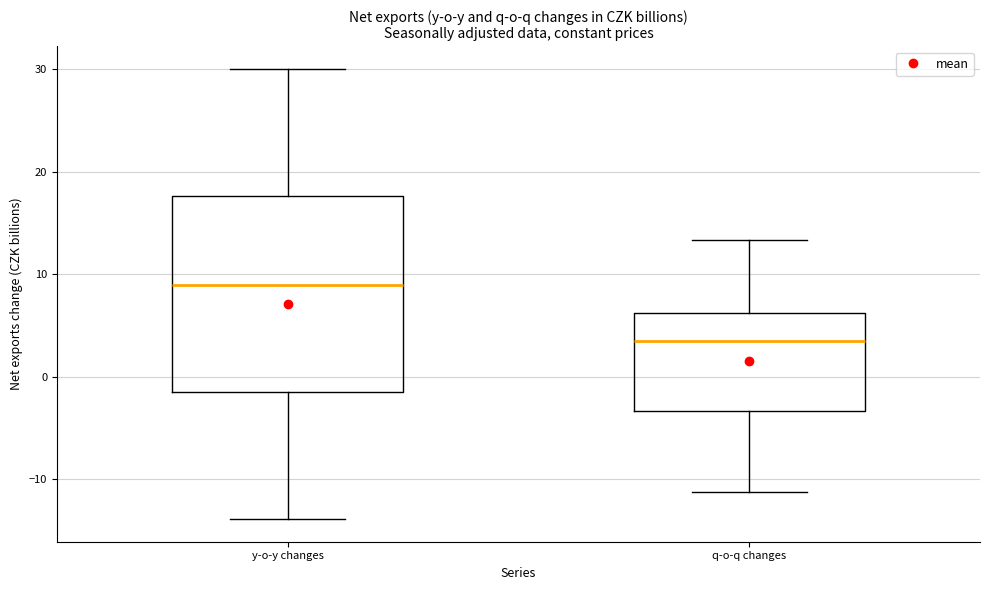

Reading left to right, transcribe this box plot: for each box, give where its median line is, the range the box spans, and where its two whiskers end, as read against the y-axis. The values are not printed on the chart, so give them approximately, as read against the axis.

y-o-y changes: median 9, box -1 to 18, whiskers -14 to 30
q-o-q changes: median 3, box -3 to 6, whiskers -11 to 13